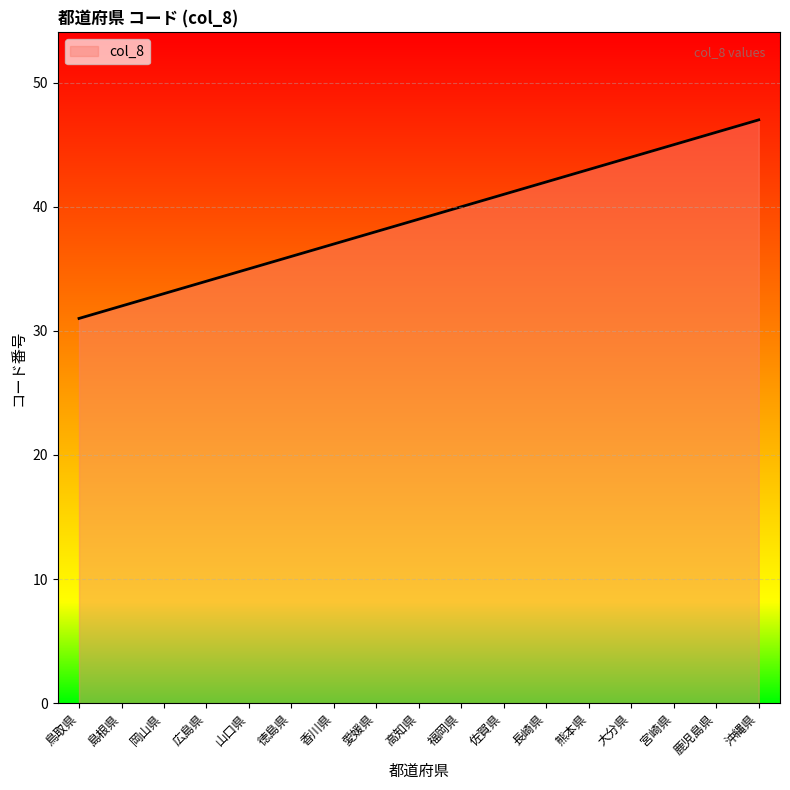

Which category has the highest value across all series?

沖縄県